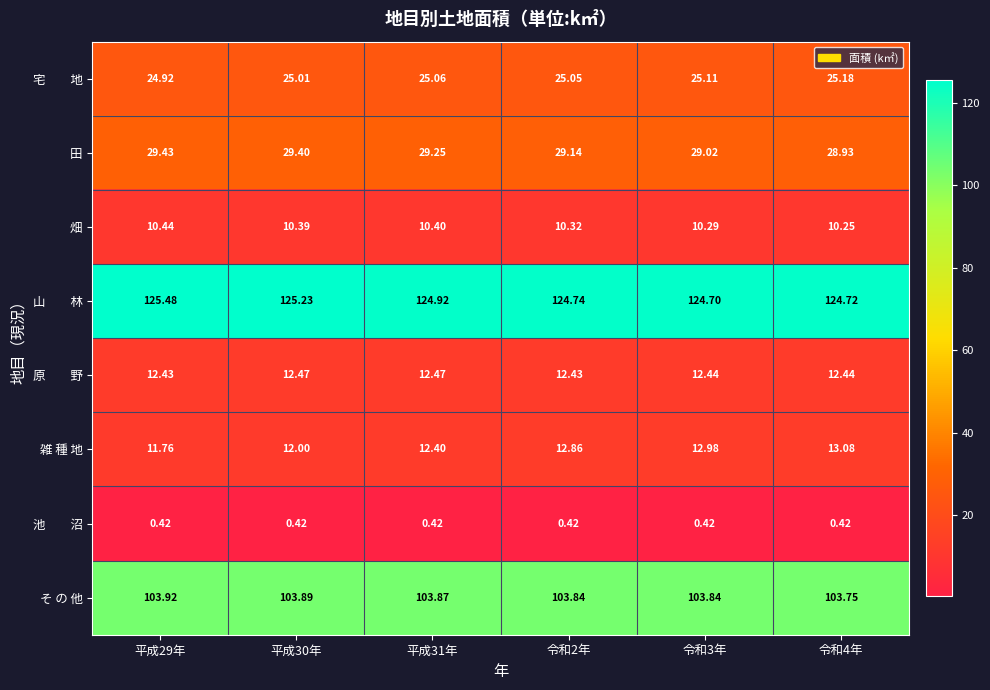

How many data points in 田 are less than 29?

1